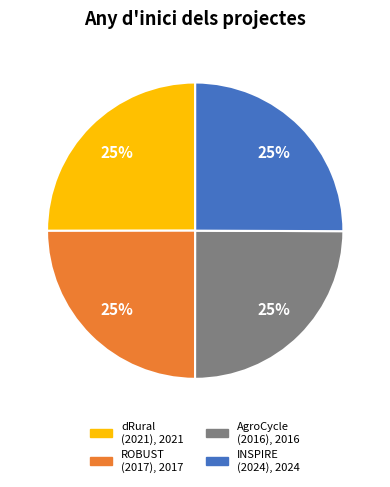

Is there a majority slice in this chart?

No